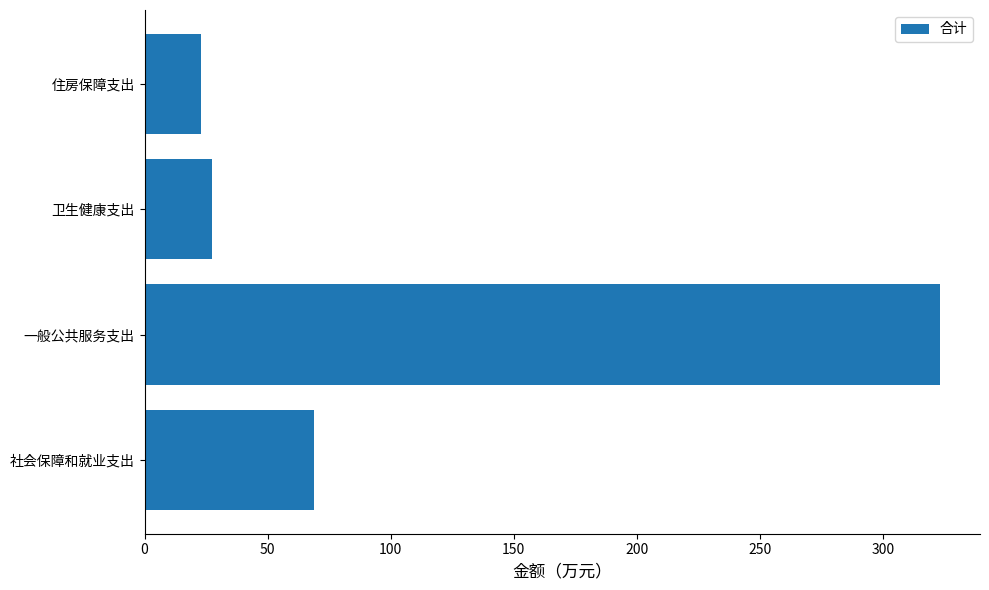

Reading bottom to top, transcribe all the data shown in this chart.

68.8	323.3	27.4	22.7